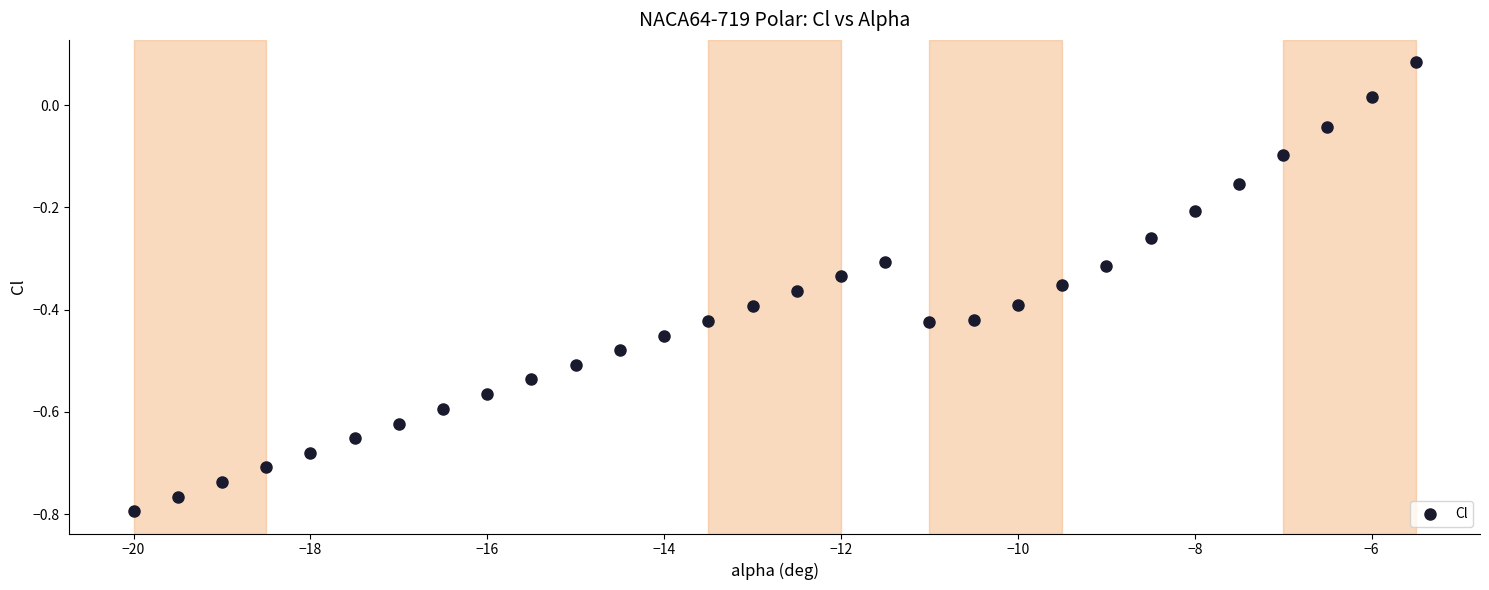

What is the range of Y values (max minus min)?

0.9